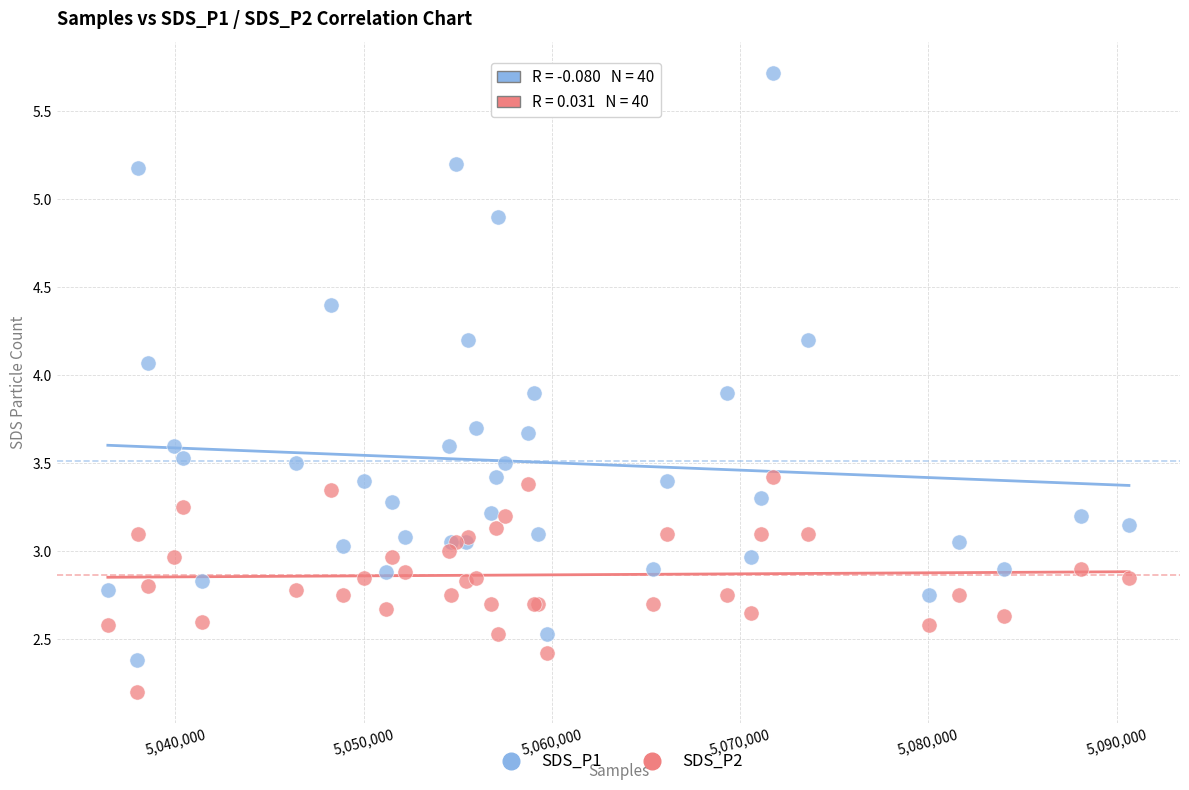

Which series reaches the maximum Y coordinate?

SDS_P1